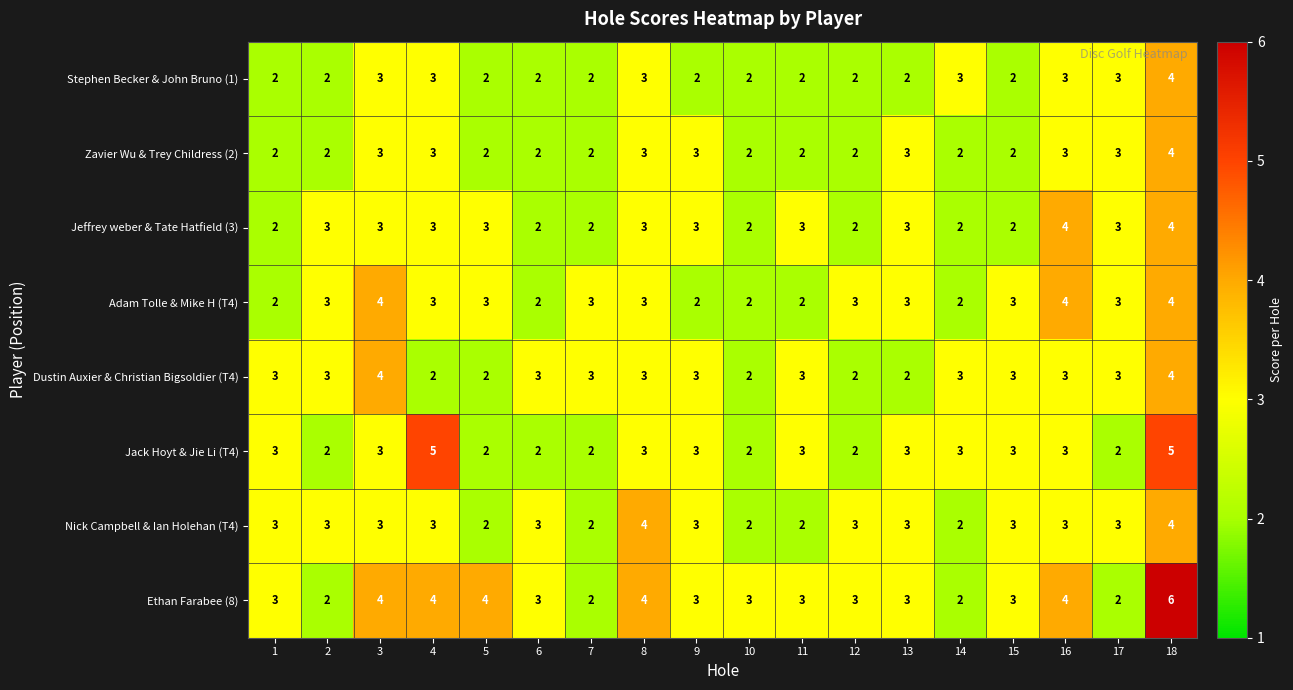

What is the sum of the Stephen Becker & John Bruno (1) values at 8 and 10?

5